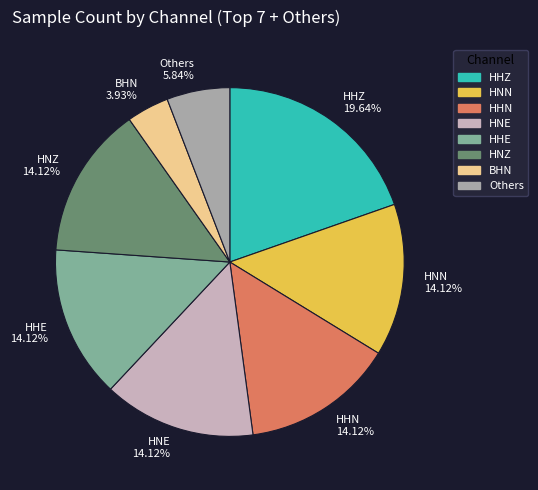

Which category has the biggest portion of the pie?

HHZ